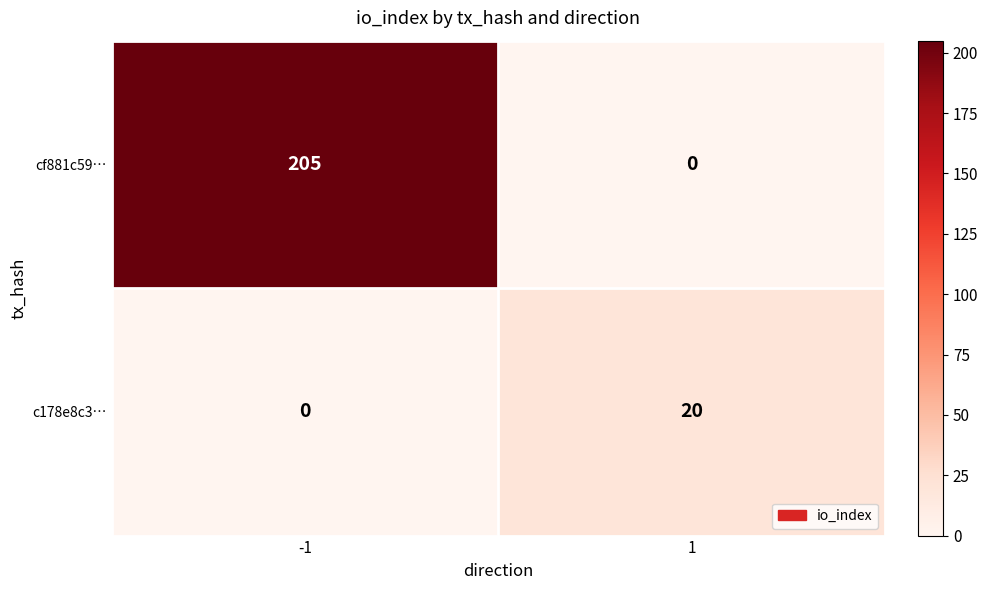

List the series in order of their peak value, highest first.

cf881c59…, c178e8c3…